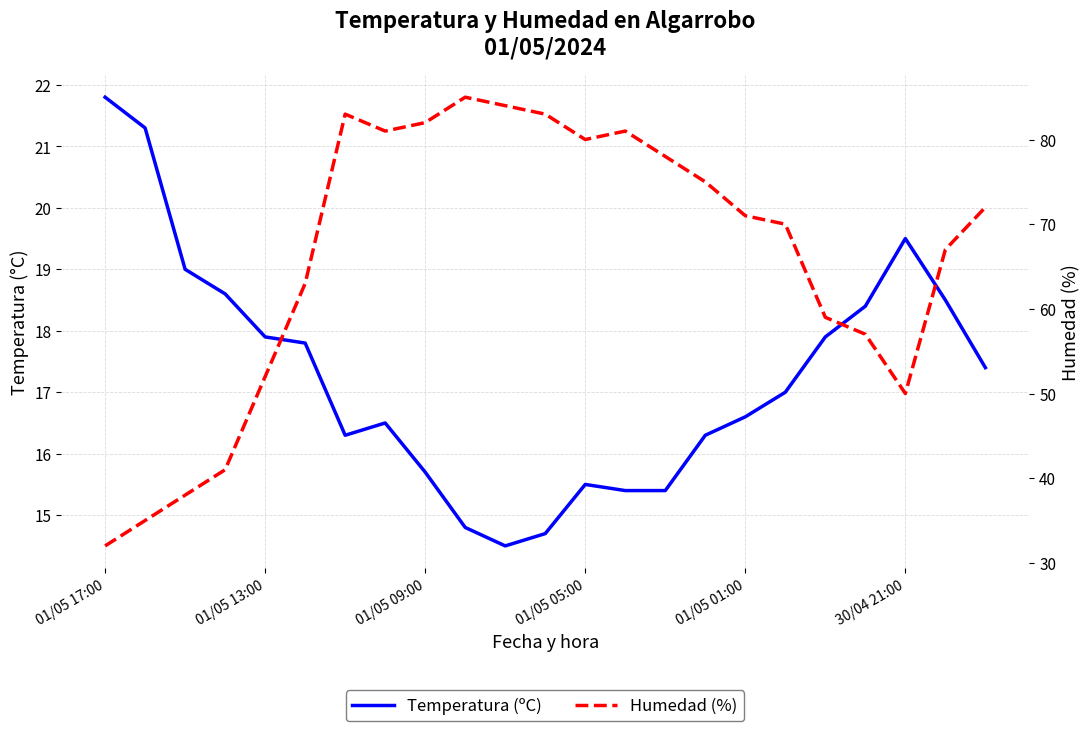

Reading left to right, what are all the values shown in this chart?

Temperatura (ºC): 21.8	21.3	19.0	18.6	17.9	17.8	16.3	16.5	15.7	14.8	14.5	14.7	15.5	15.4	15.4	16.3	16.6	17.0	17.9	18.4	19.5	18.5	17.4
Humedad (%): 32.0	35.0	38.0	41.0	52.0	63.0	83.0	81.0	82.0	85.0	84.0	83.0	80.0	81.0	78.0	75.0	71.0	70.0	59.0	57.0	50.0	67.0	72.0